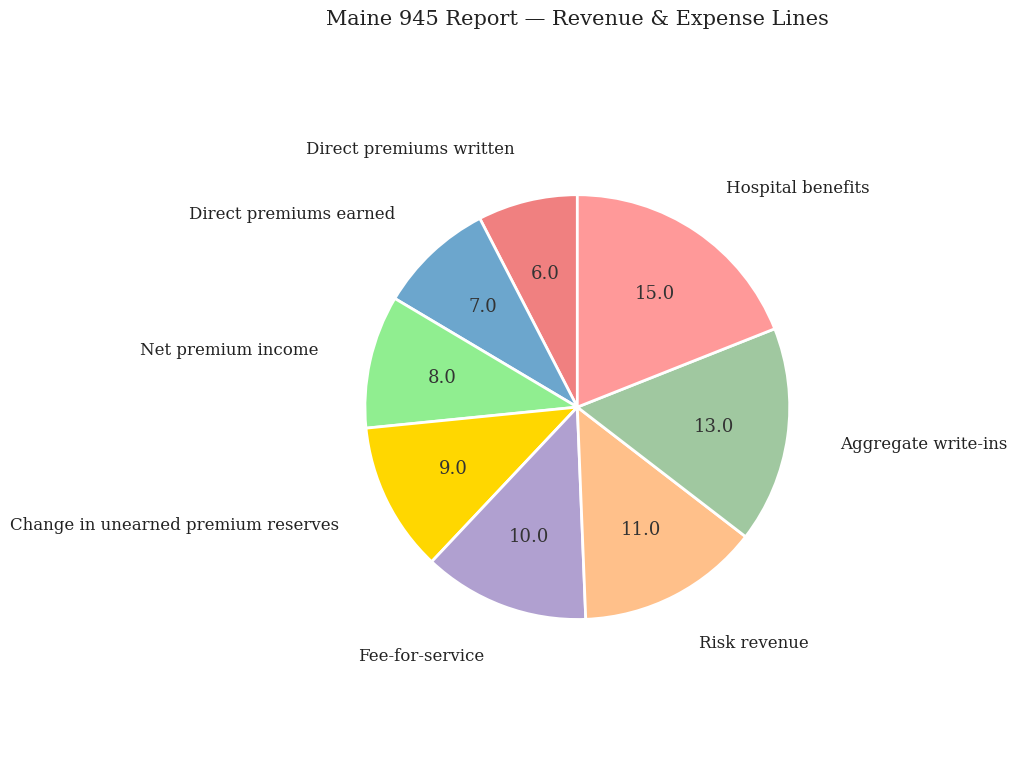

Which slice is the largest?

Hospital benefits